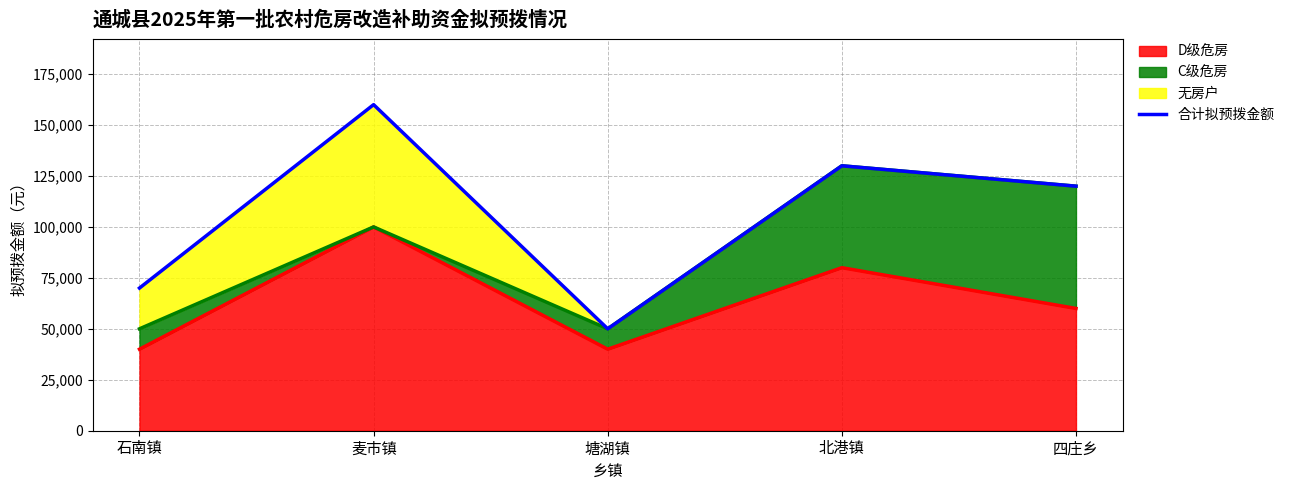

What is the sum of the values at 塘湖镇 and 石南镇?

120000